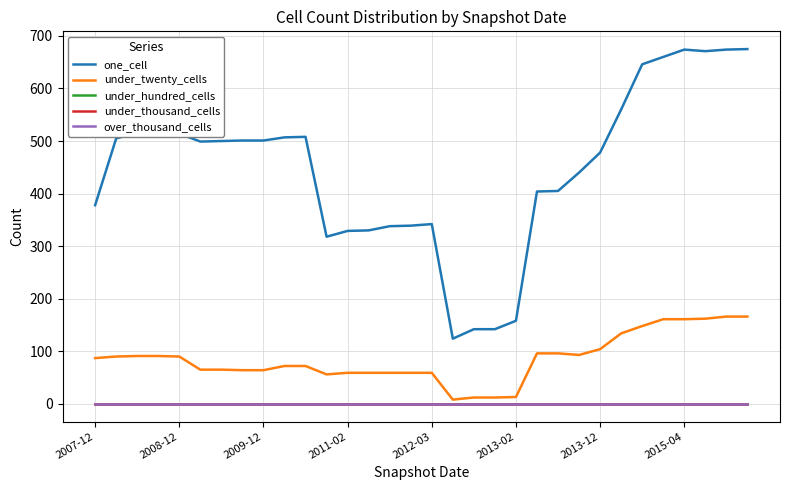

Does the chart display data point markers on the line(s)?

No